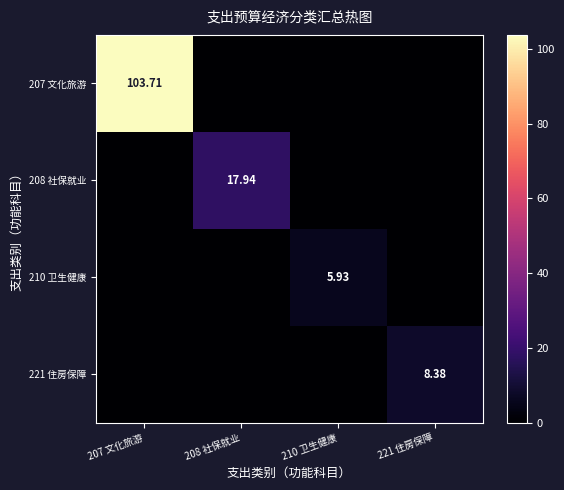

What is the total value across all series at 207 文化旅游?

103.7